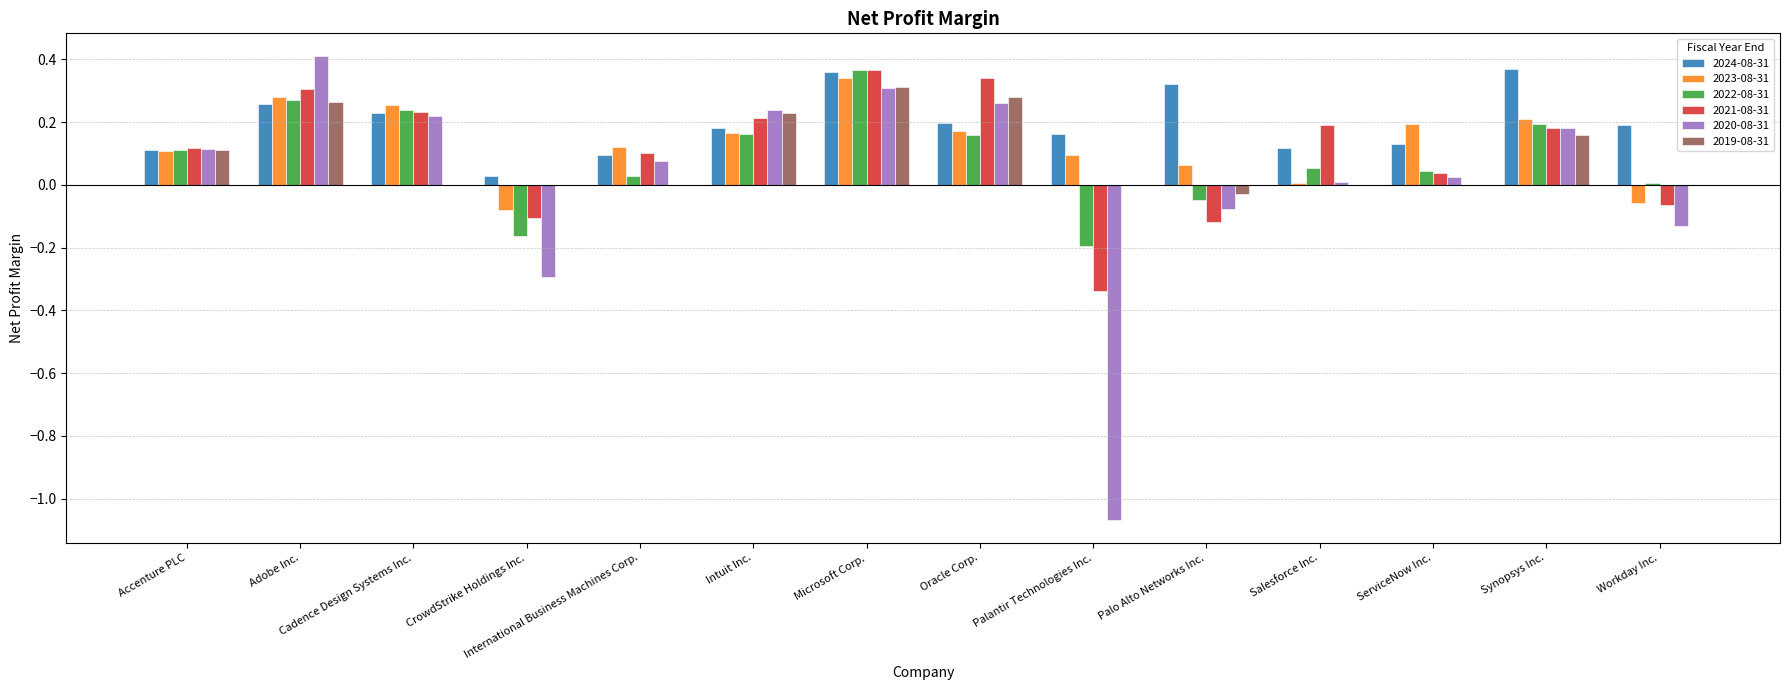

How many data points does each series have?

14